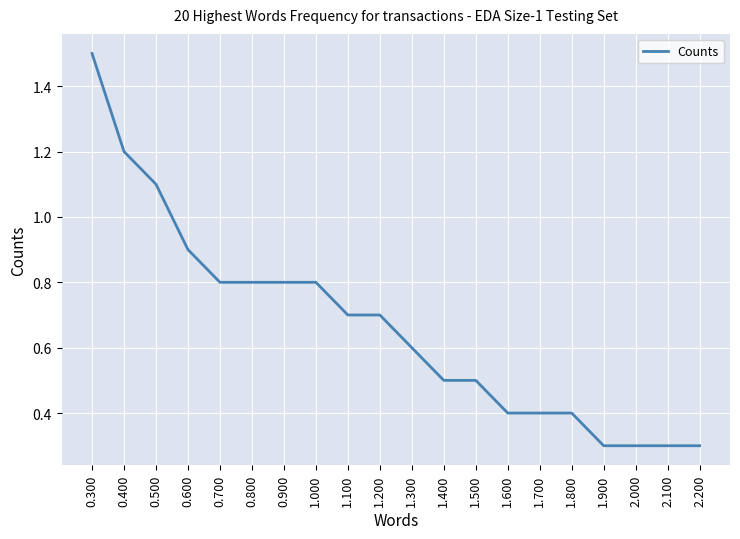

True or false: the data shows 0.6 at 0.600.

False